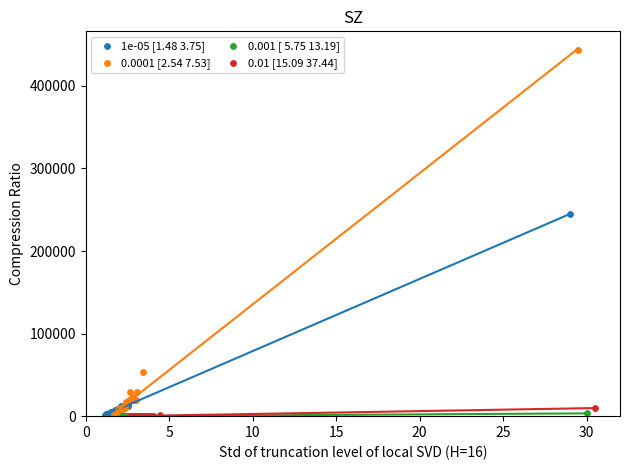

Which series reaches the maximum Y coordinate?

0.0001 [2.54 7.53]